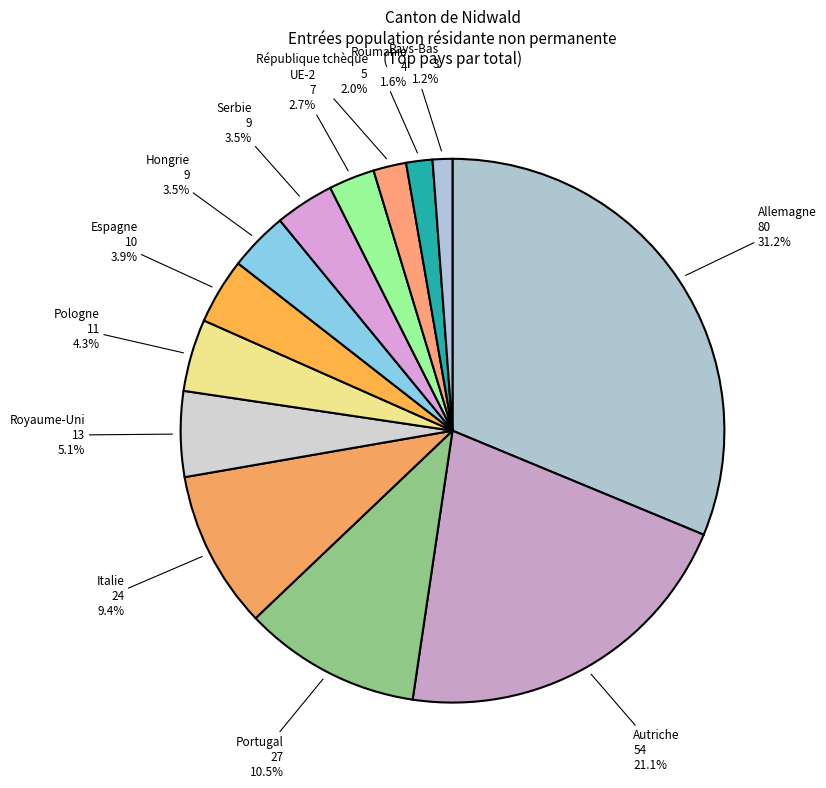

To the nearest percent, what percentage of the pie is Allemagne?

31%